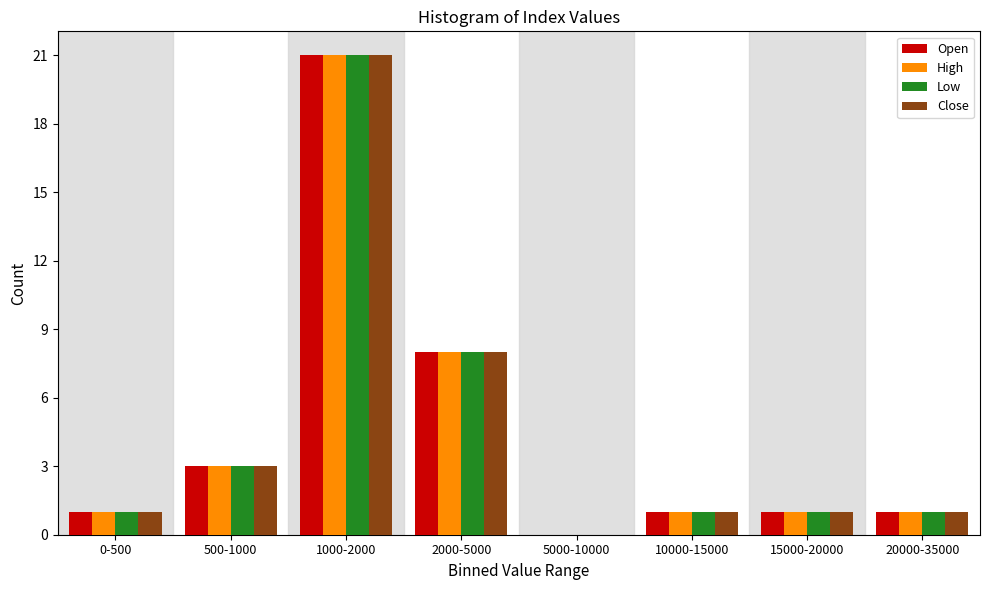

What is the sum of the Low values at 5000-10000 and 2000-5000?

8